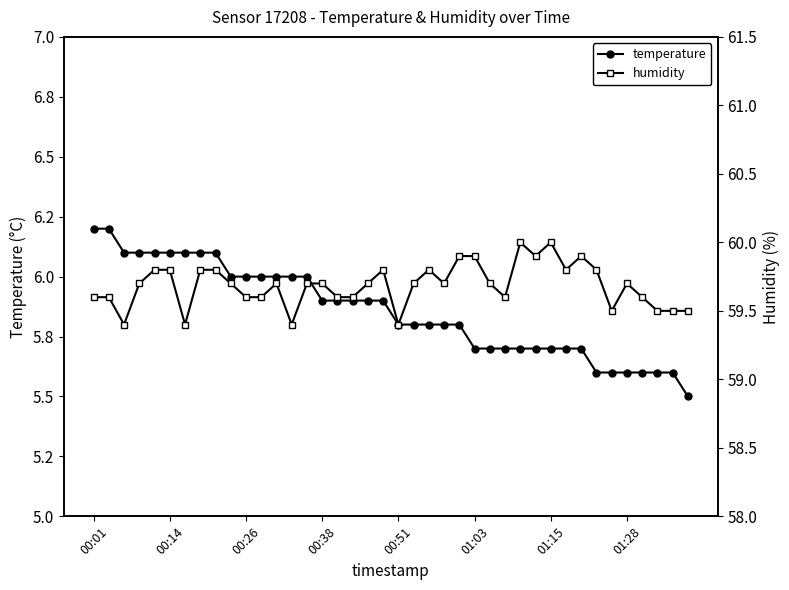

What are all the series names shown in the legend?

temperature, humidity